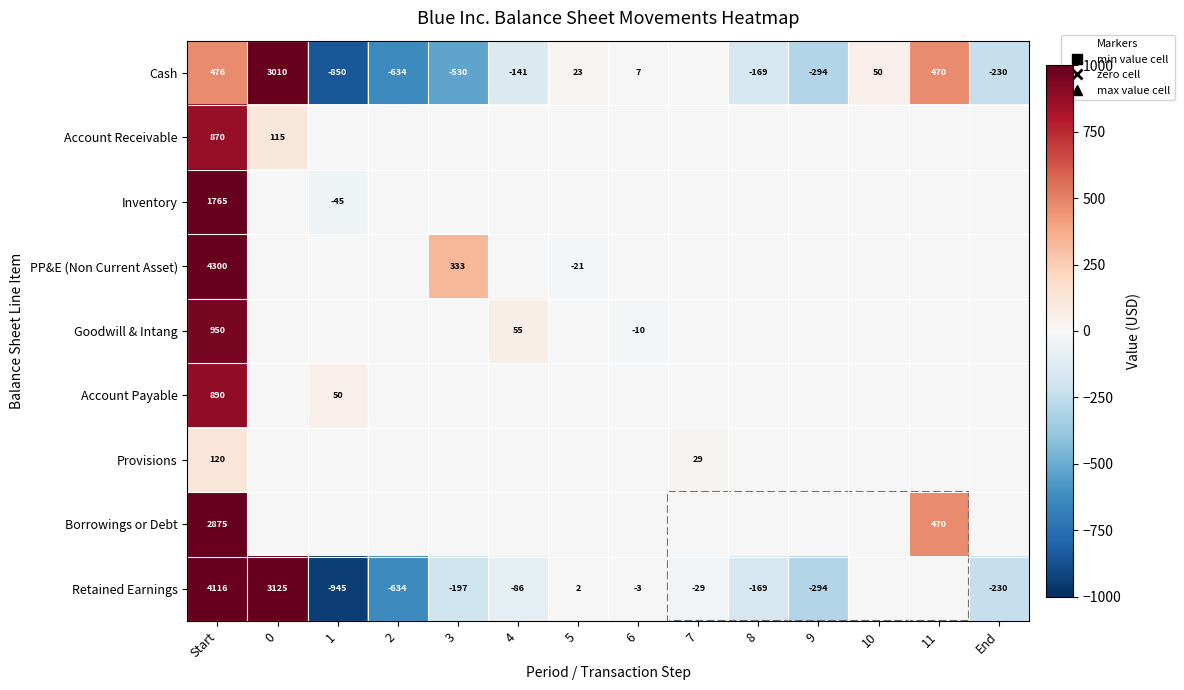

At which label does Account Receivable reach its peak?

Start